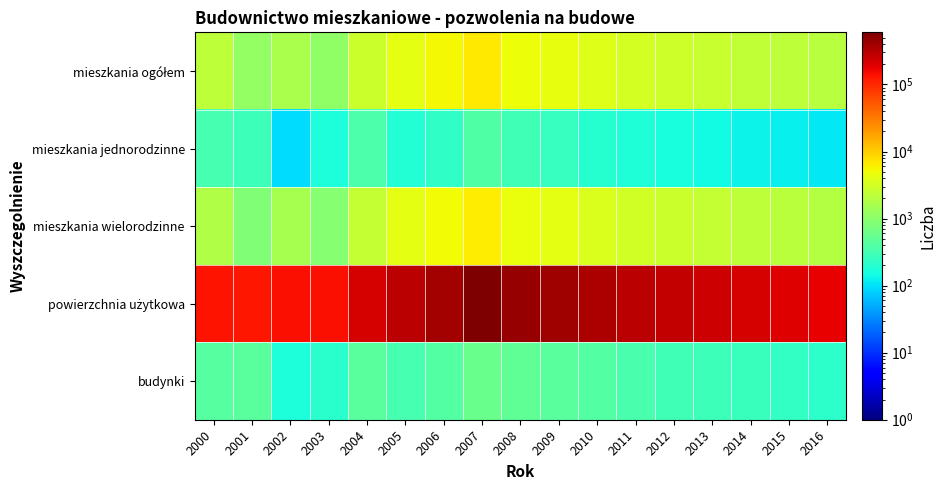

List the series in order of their peak value, highest first.

powierzchnia użytkowa, mieszkania ogółem, mieszkania wielorodzinne, budynki, mieszkania jednorodzinne